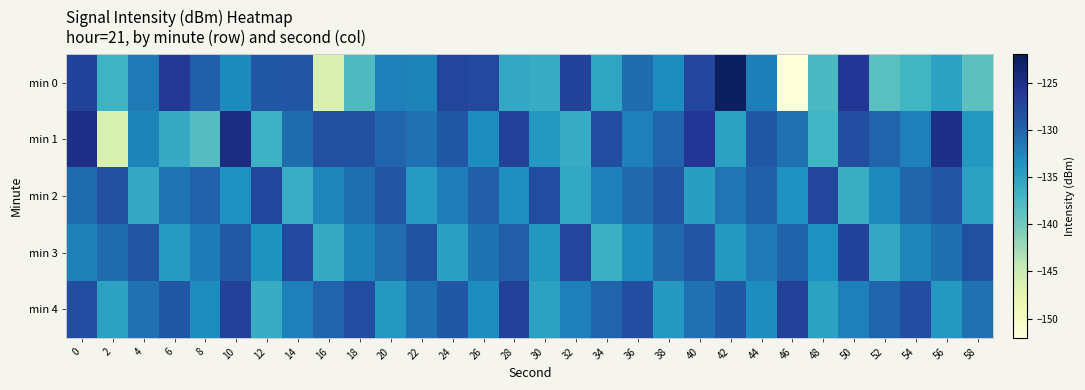

What is the total value across all series at 50?

-649.4